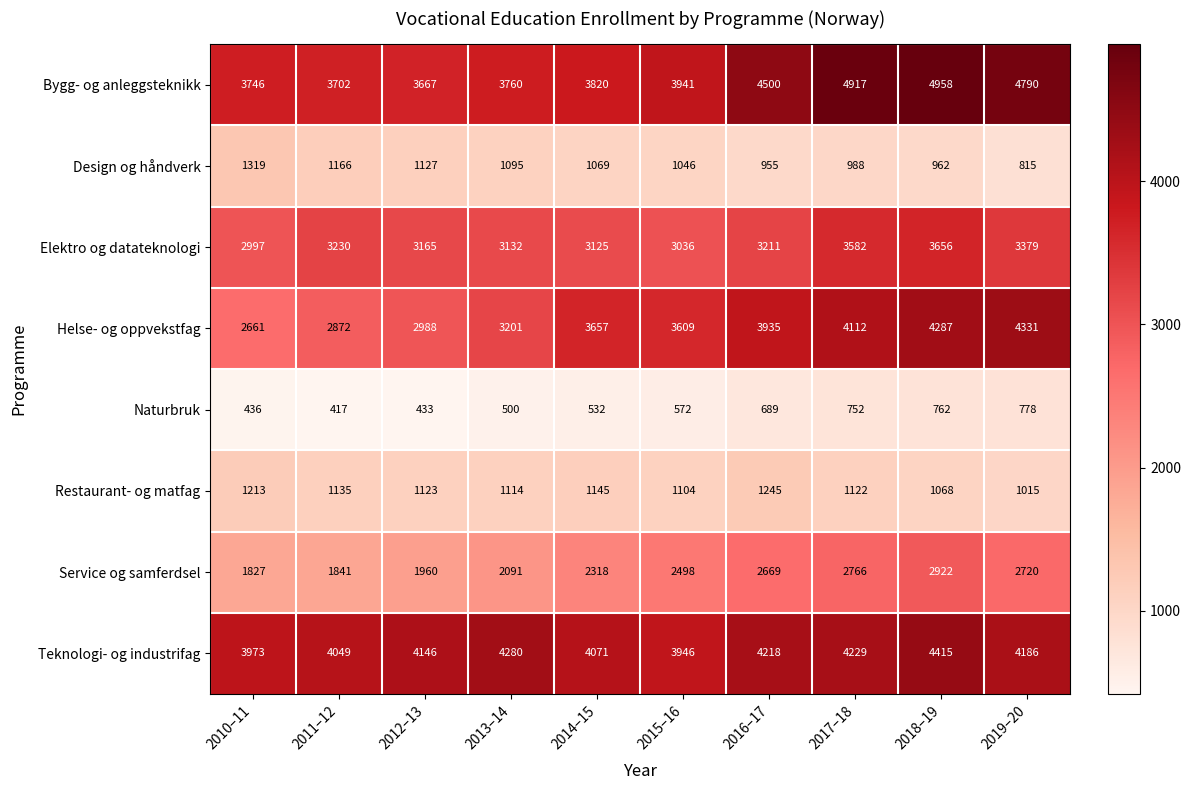

How many values in the Naturbruk series are below 572?

5